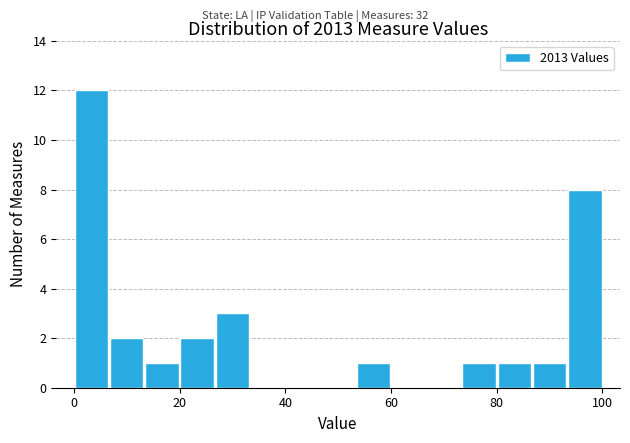

Around what value on the x-axis is the tallest bar? Give the approximate position of its centre, as read against the axis.

4